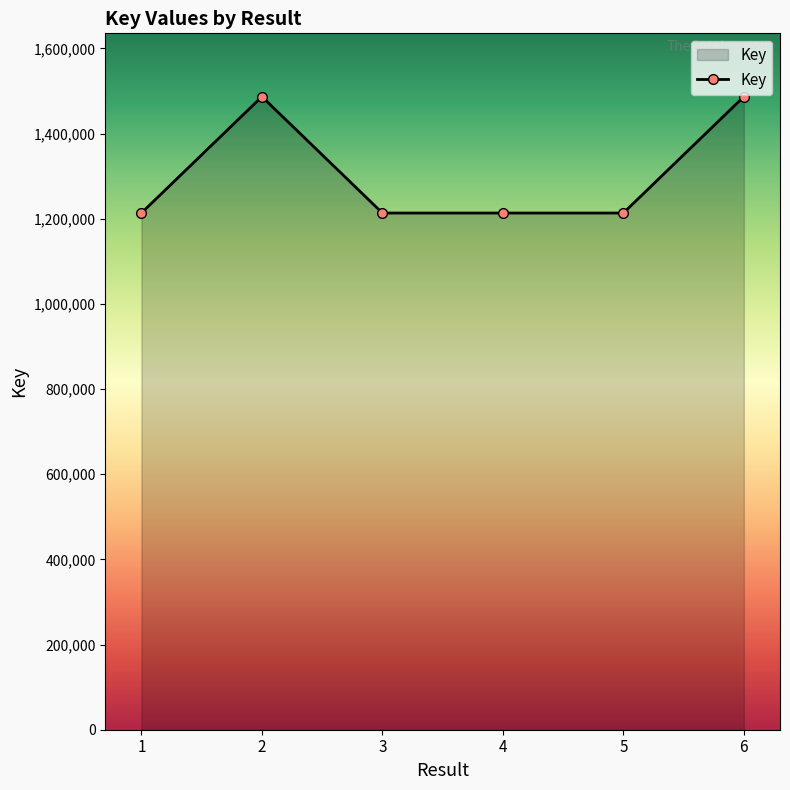

Where is the first local maximum?

2